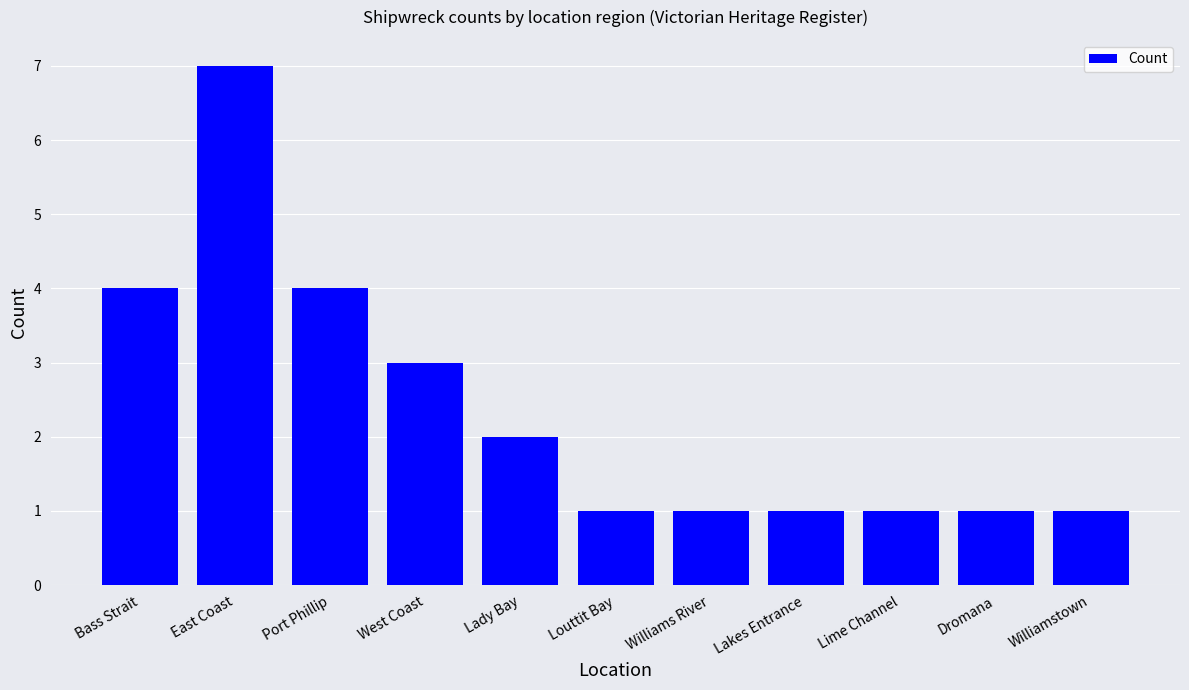

What is the label of the 1st bar from the left?

Bass Strait